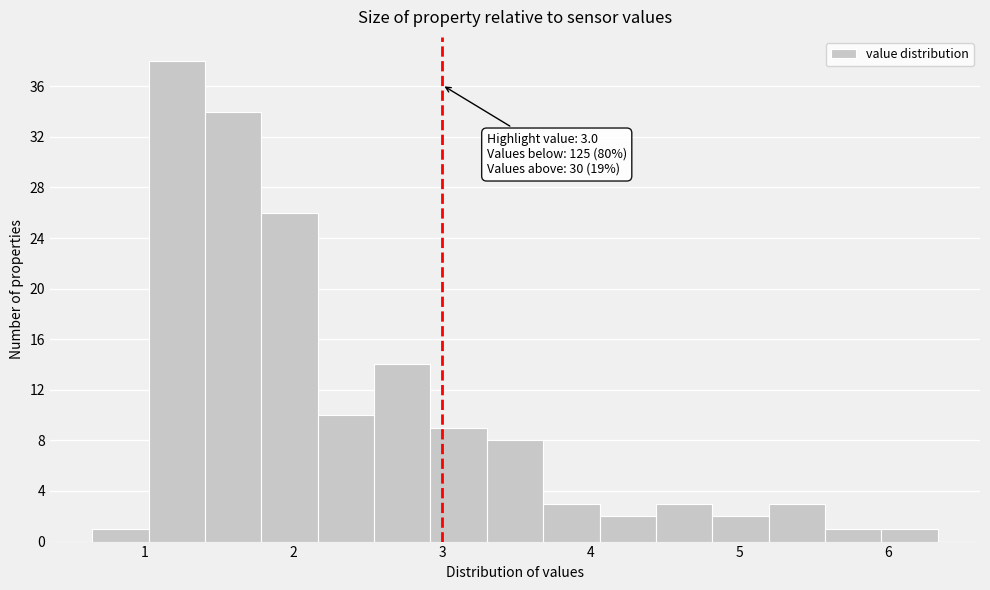

Read against the x-axis, roughly where is the centre of the tallest bar?

1.2